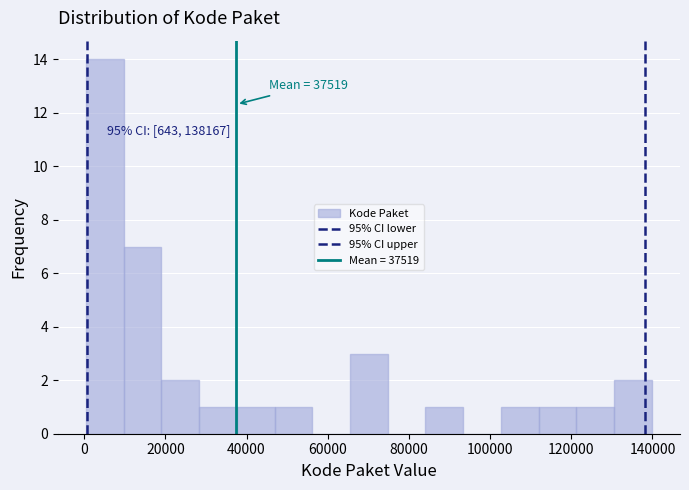

Over which range of the x-axis is the bar tallest?

0 to 10000